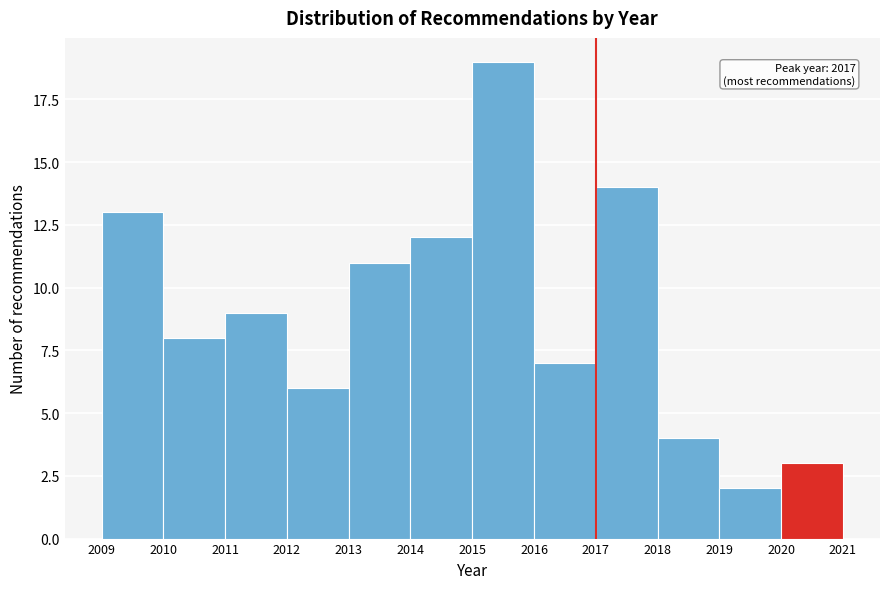

Over which range of the x-axis is the bar tallest?

2015 to 2016